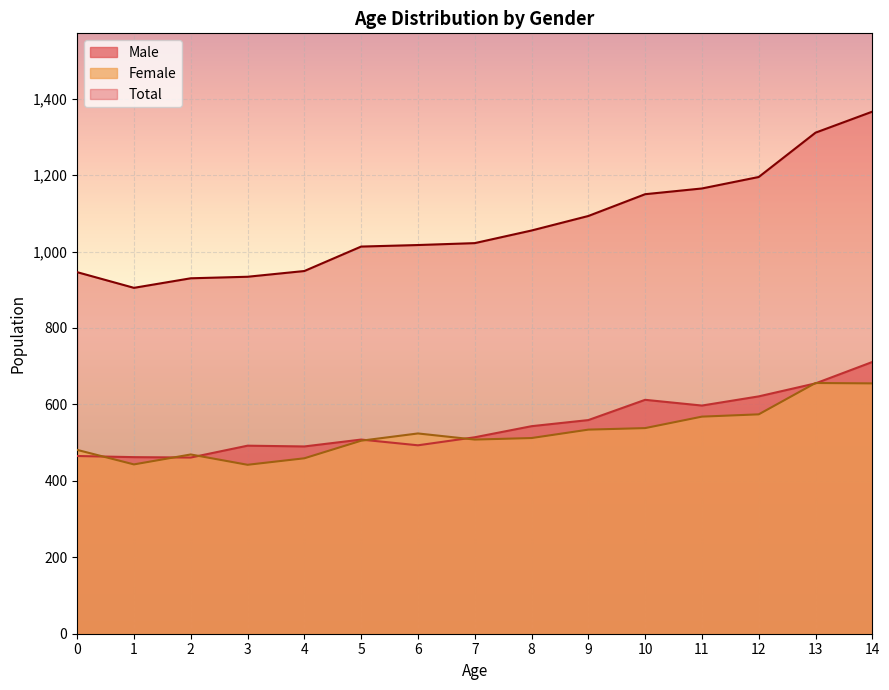

In Total, how many points are lower than both neighbors (excluding endpoints)?

1